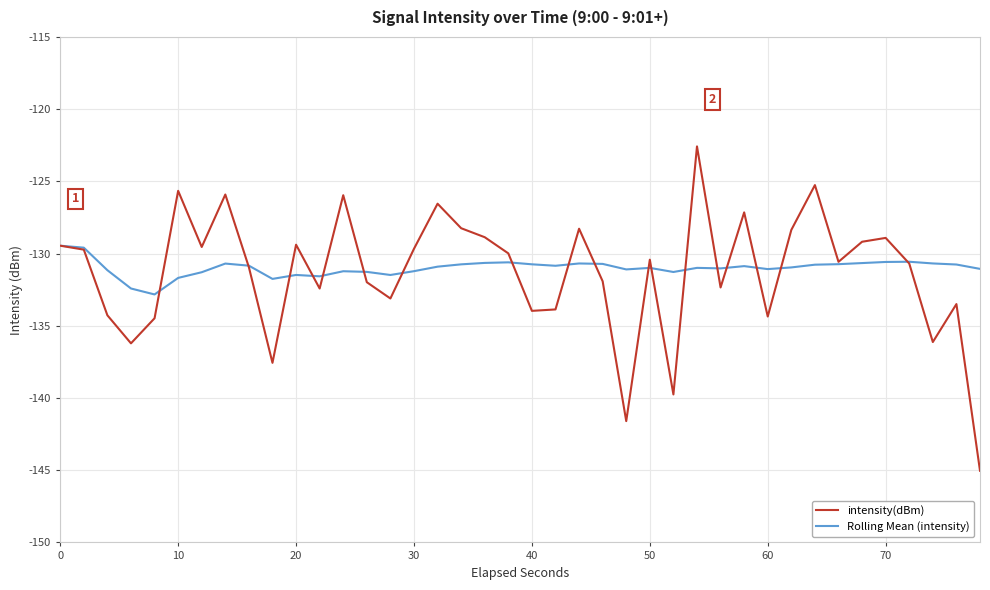

How many values in the Rolling Mean (intensity) series are below -130?

38